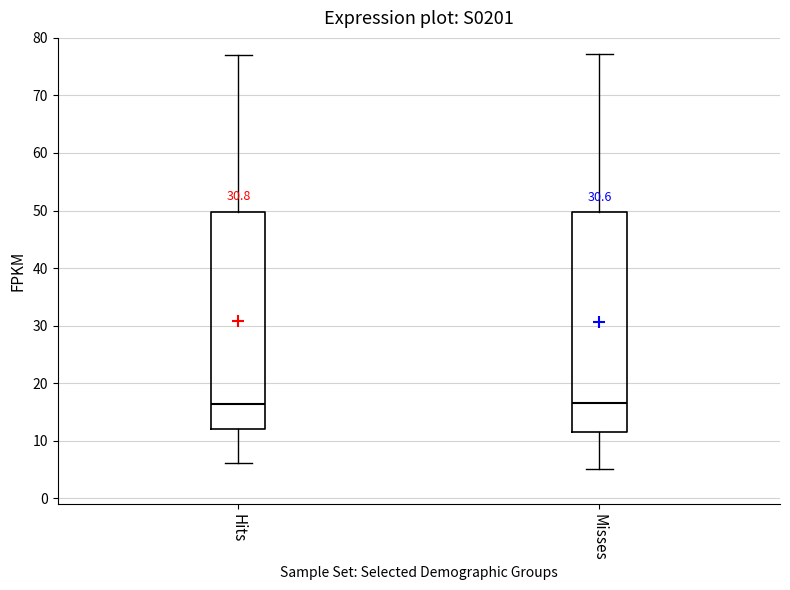

Reading left to right, read every box against the y-axis: the position of its median line, the range the box covers, and the ends of its whiskers. The values are not printed on the chart, so give them approximately, as read against the axis.

Hits: median 16, box 12 to 50, whiskers 6 to 77
Misses: median 17, box 11 to 50, whiskers 5 to 77